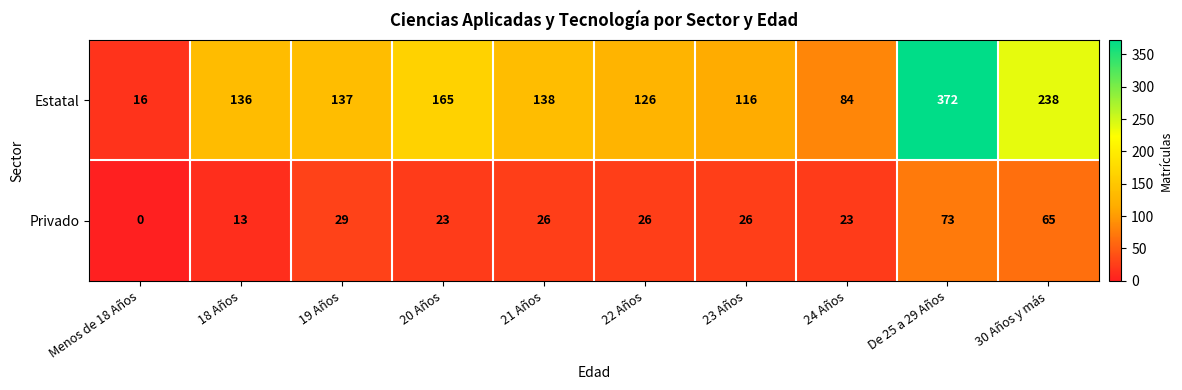

Which series has the largest total across all categories?

Estatal